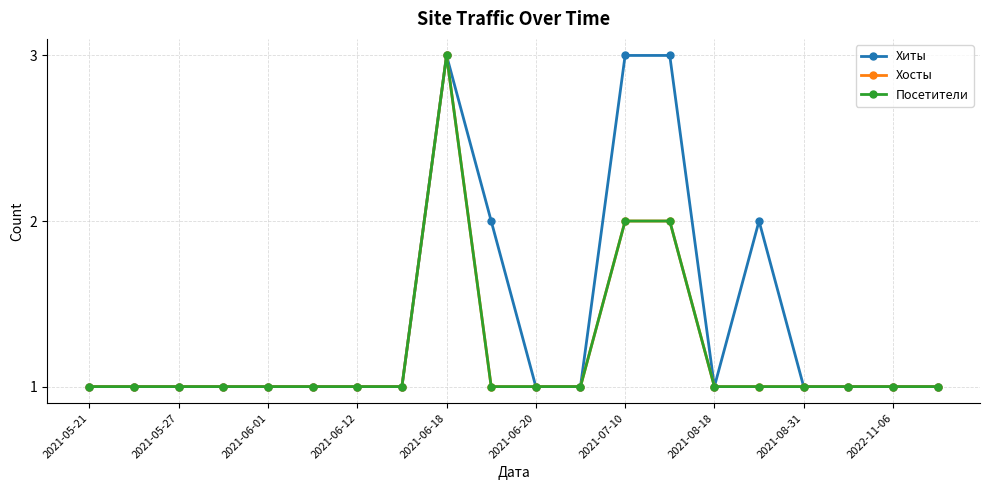

Is this an area chart (filled region under the line)?

No